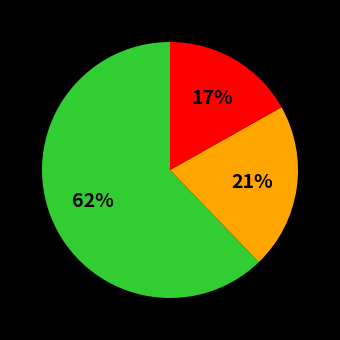

To the nearest percent, what is the difference between the largest and smallest slice percentages?

45%